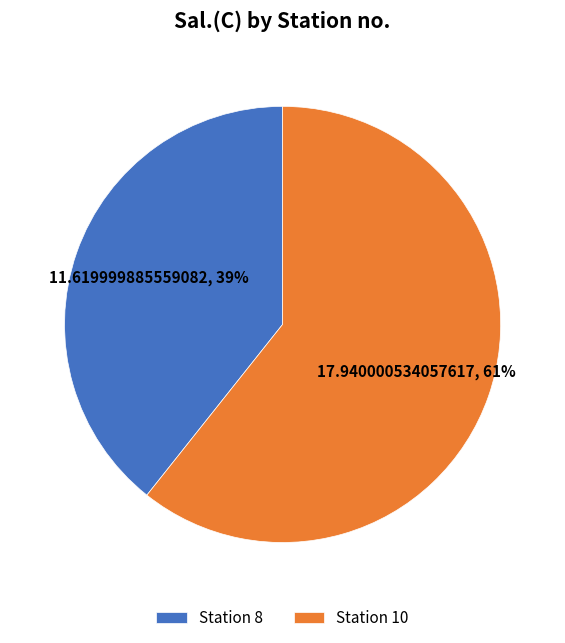

Combined, do Station 8 and Station 10 account for over 50%?

Yes